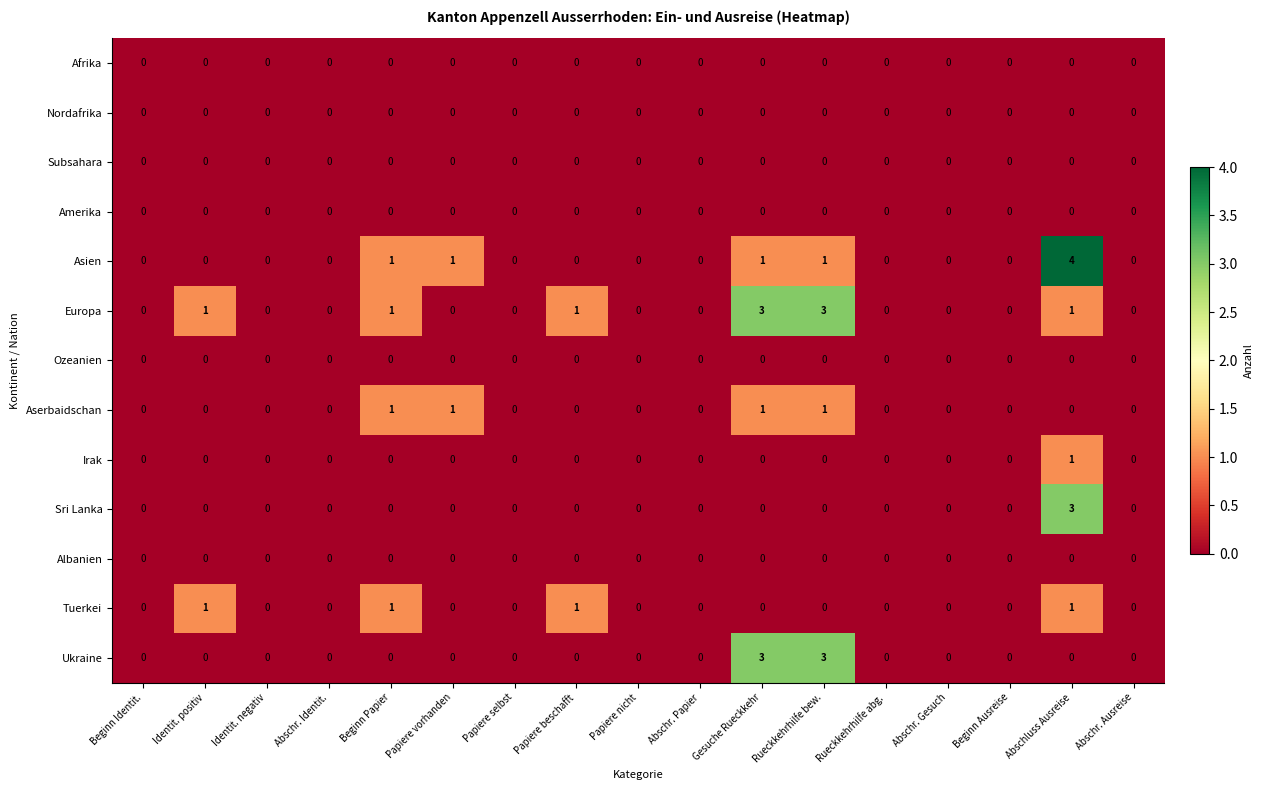

What is the highest value of the Europa series?

3